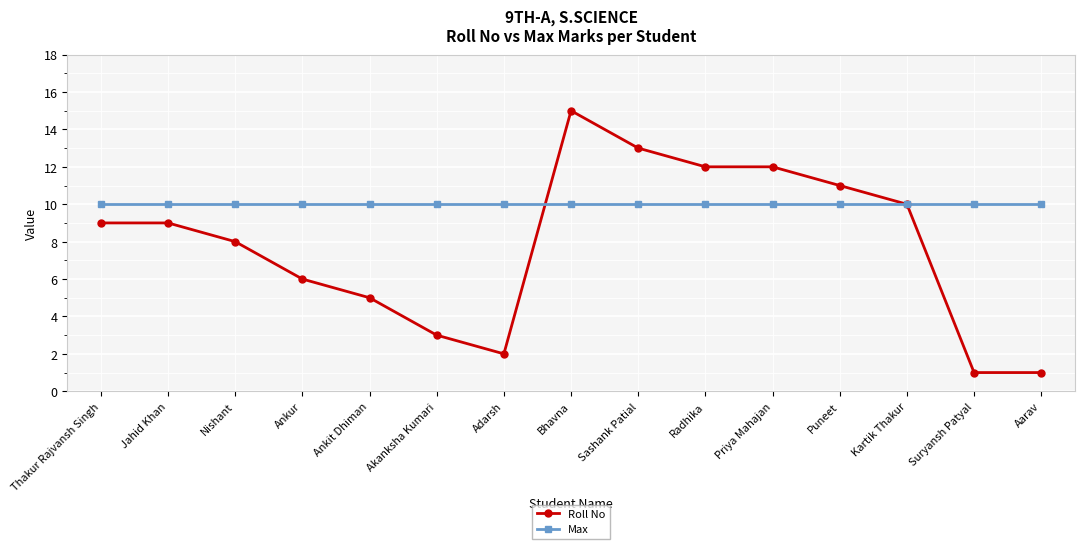

List the series in order of their overall mean, lowest first.

Roll No, Max